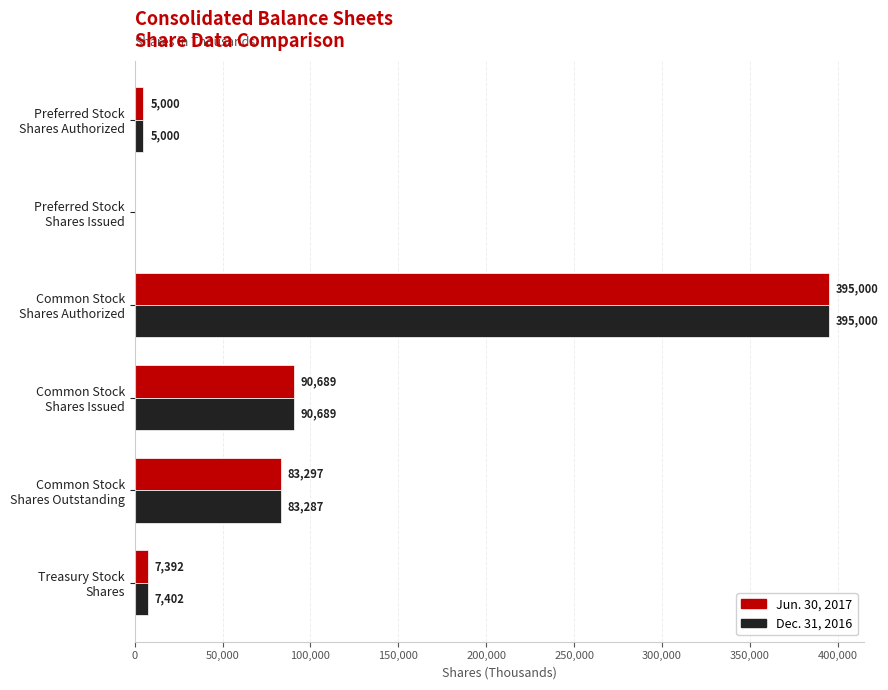

What is the greatest value displayed?

395000